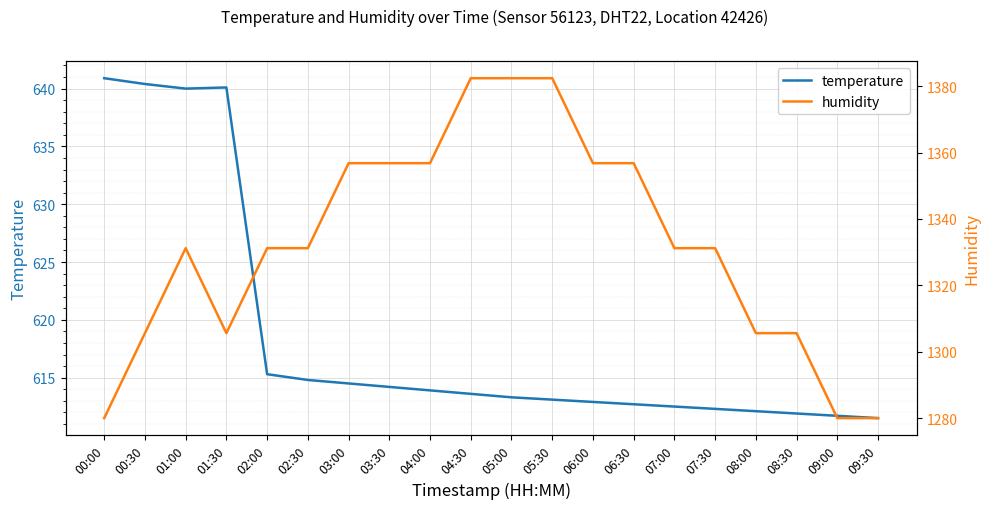

What is the total value across all series at 02:00?

1946.5